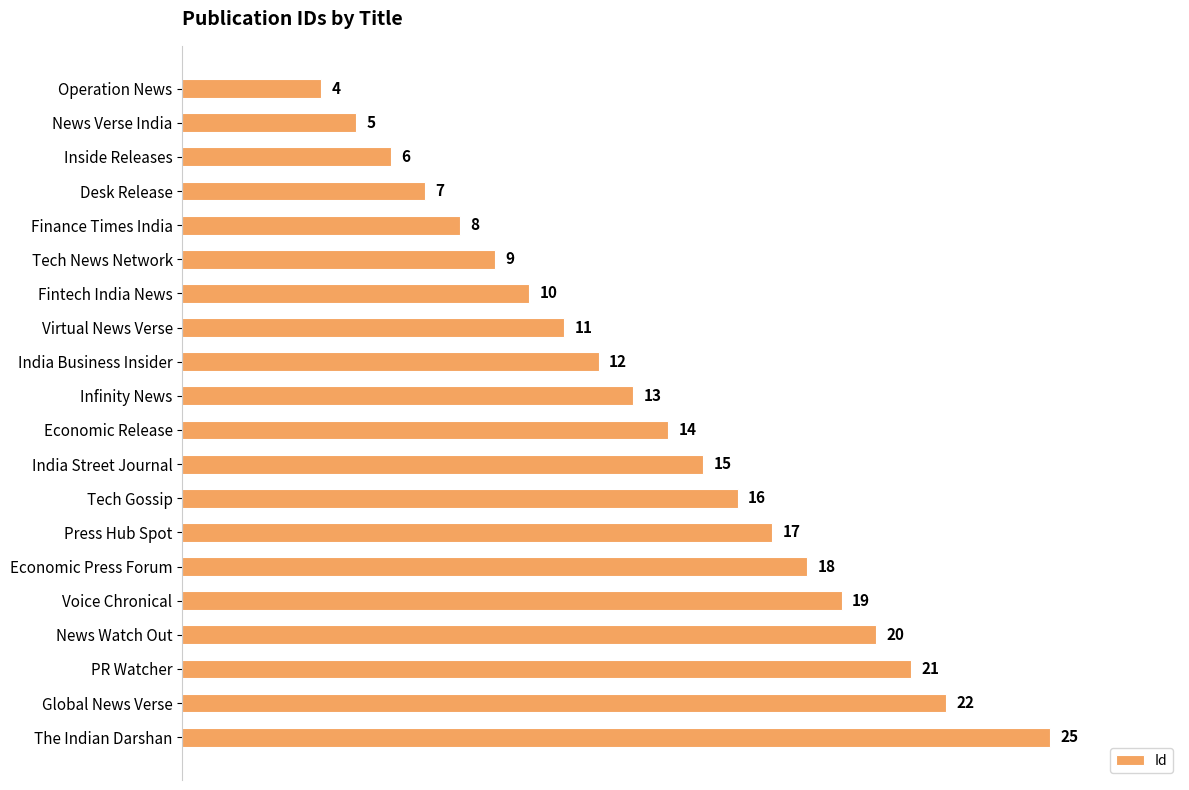

Are the bars grouped side by side (vs. stacked)?

No